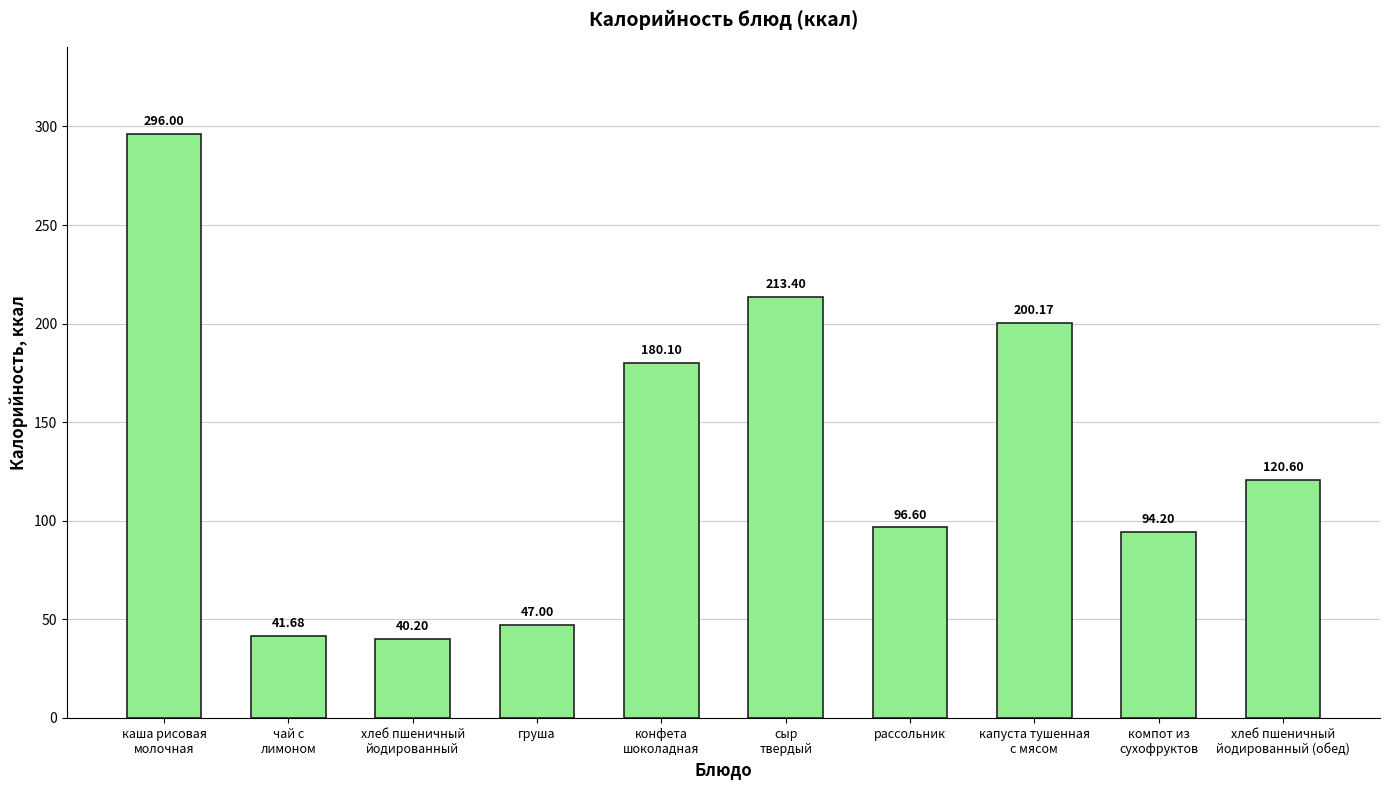

Where is the data nearest to the value 168?

конфета
шоколадная